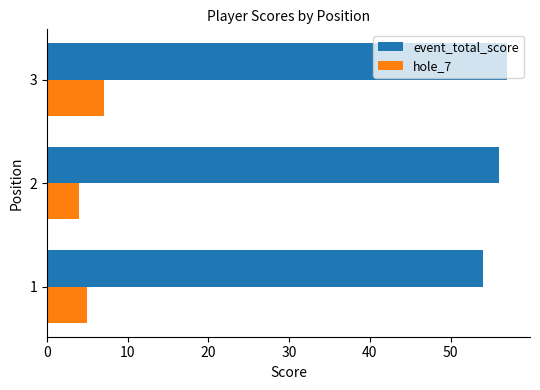

At how many categories does at least one series exceed 36?

3